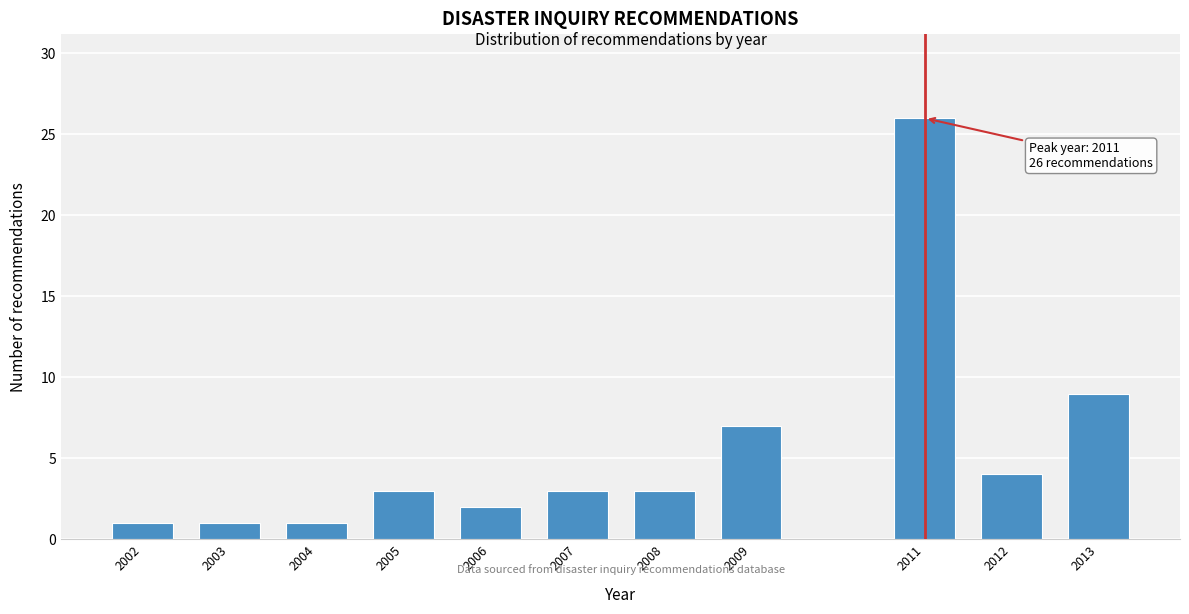

Reading left to right, transcribe all the data shown in this chart.

1	1	1	3	2	3	3	7	26	4	9